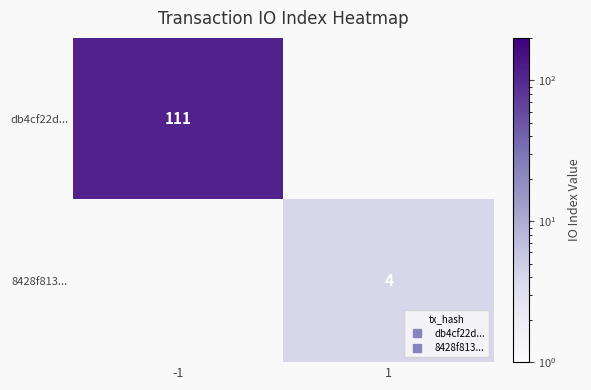

Is the value of db4cf22d... at 1 greater than the value of 8428f813... at 1?

No